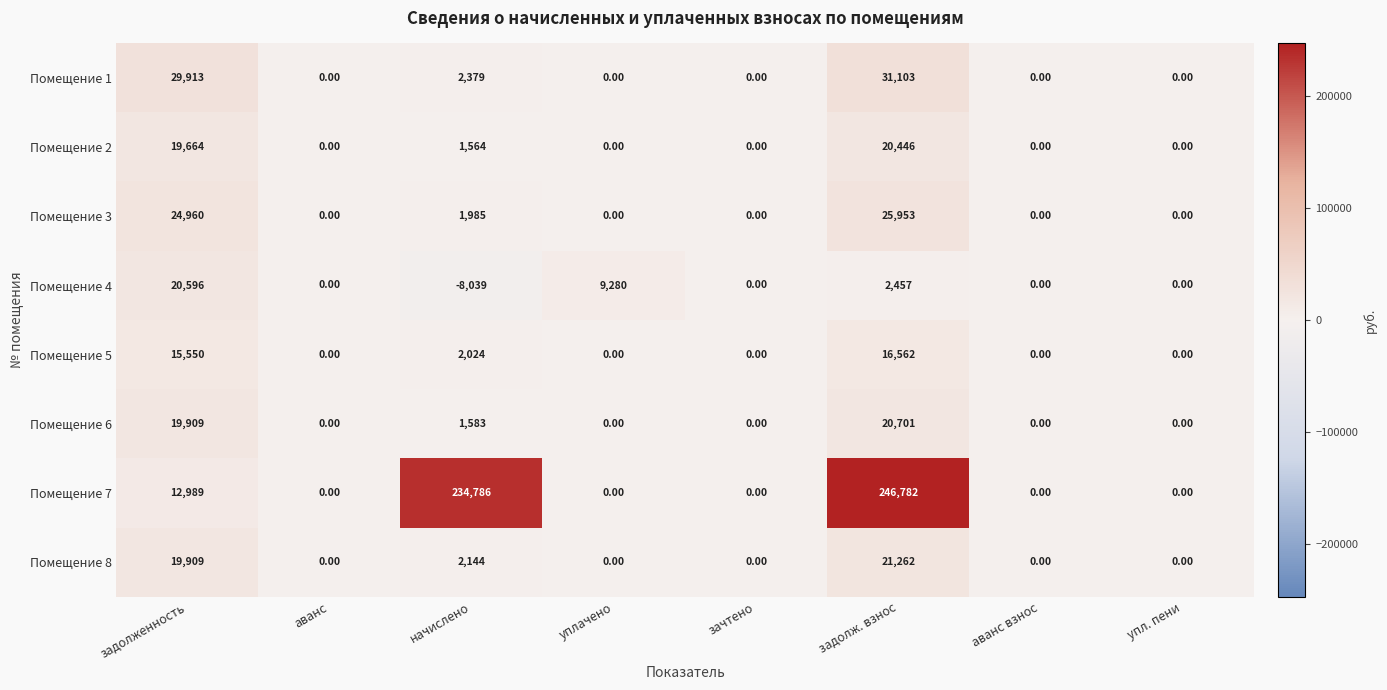

At which category is the sum across all series the highest?

задолж. взнос